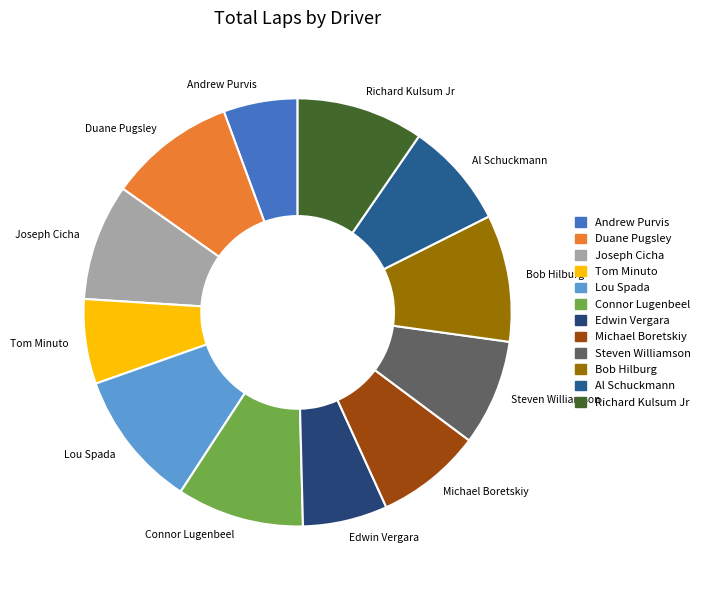

Is there any slice that represents more than half of the pie?

No